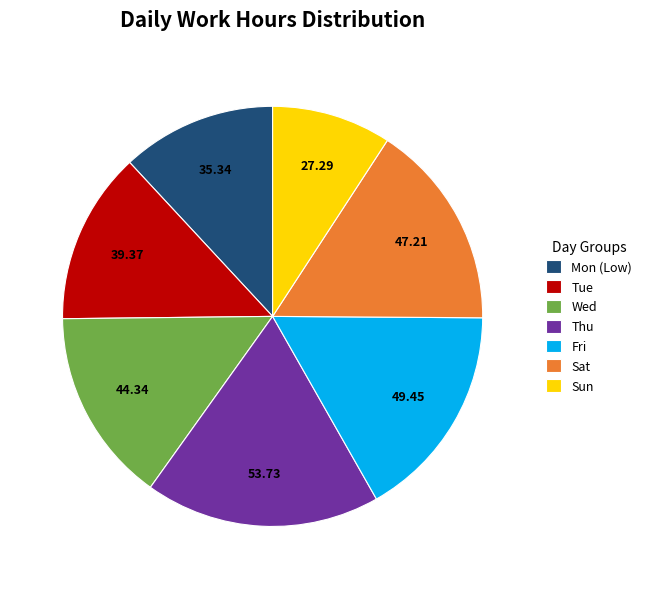

Rank the categories by value from lowest to highest.

Sun, Mon (Low), Tue, Wed, Sat, Fri, Thu